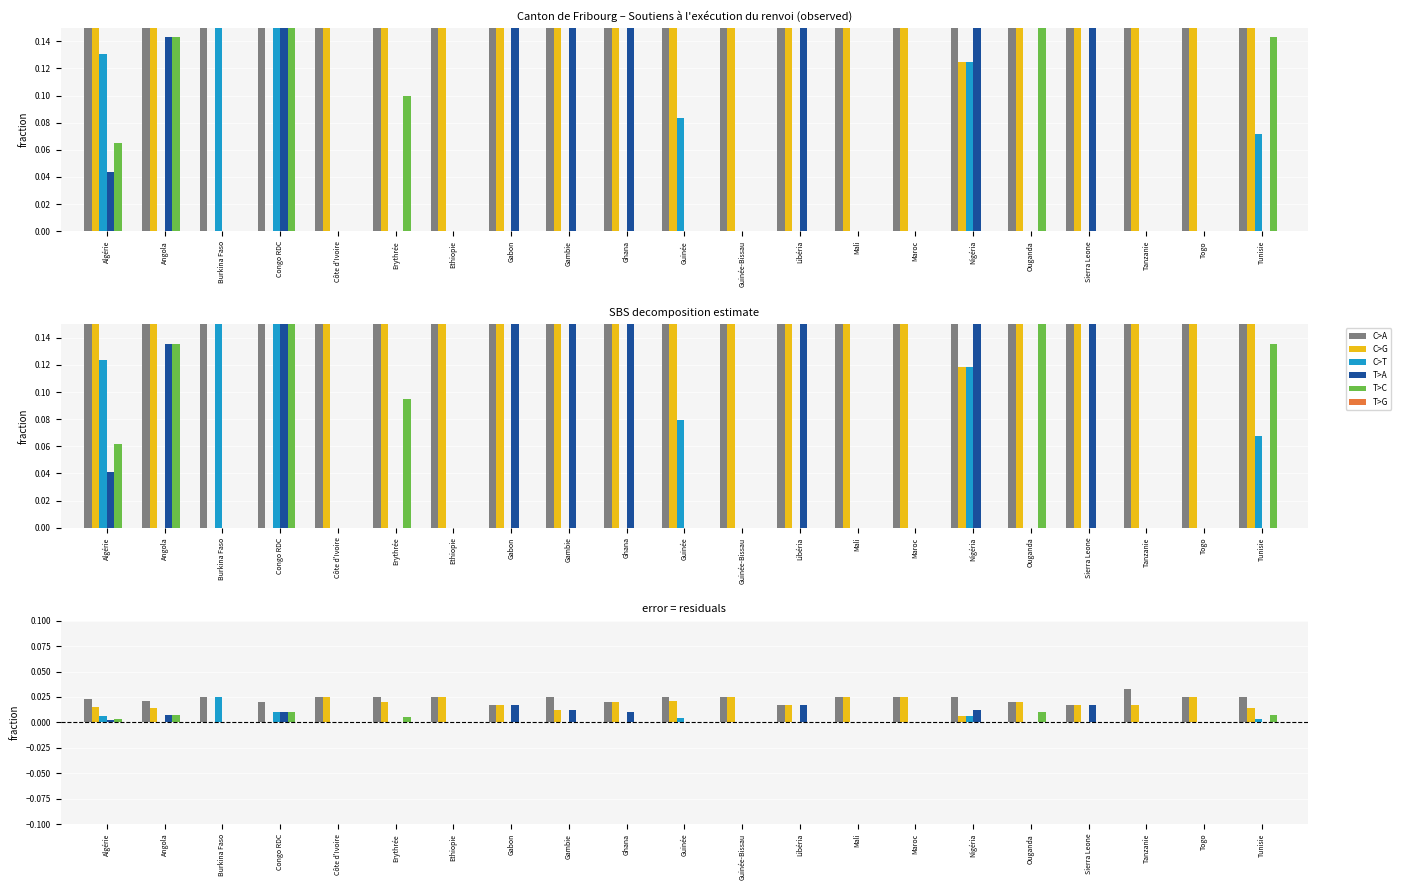

Which has a higher value, Burkina Faso or Erythrée?

Burkina Faso